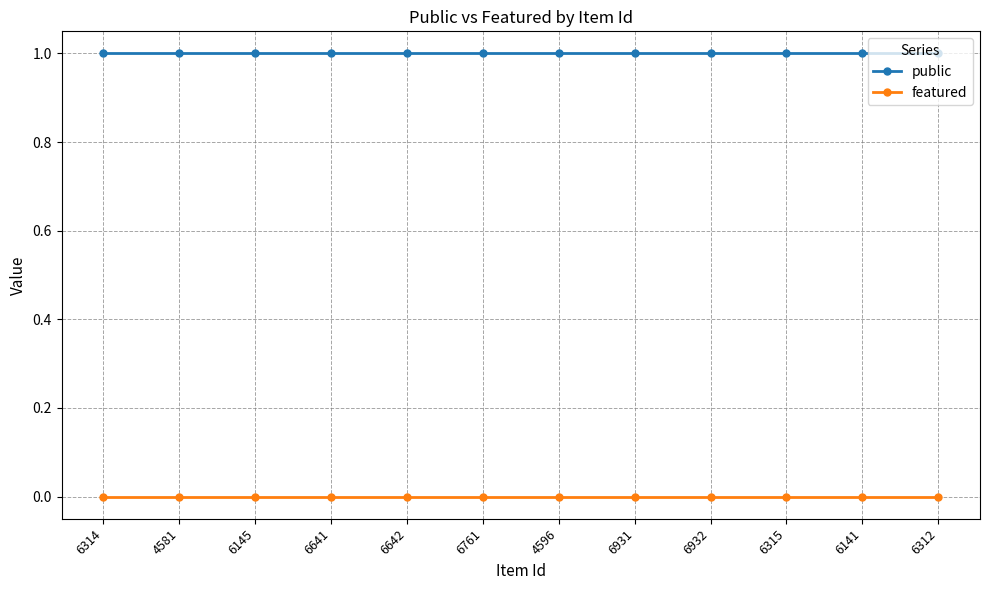

True or false: public and featured cross at least once.

False